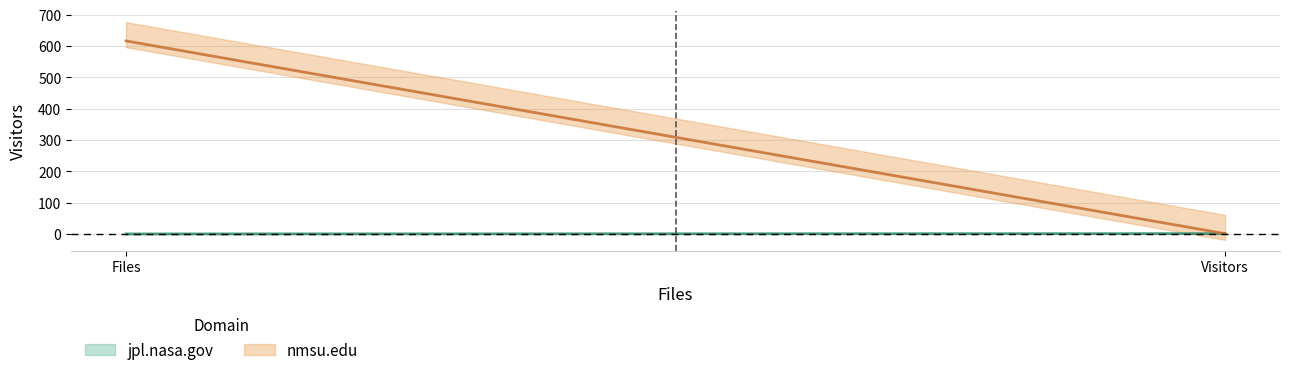

Between Files and Visitors, which series saw the biggest shift?

nmsu.edu